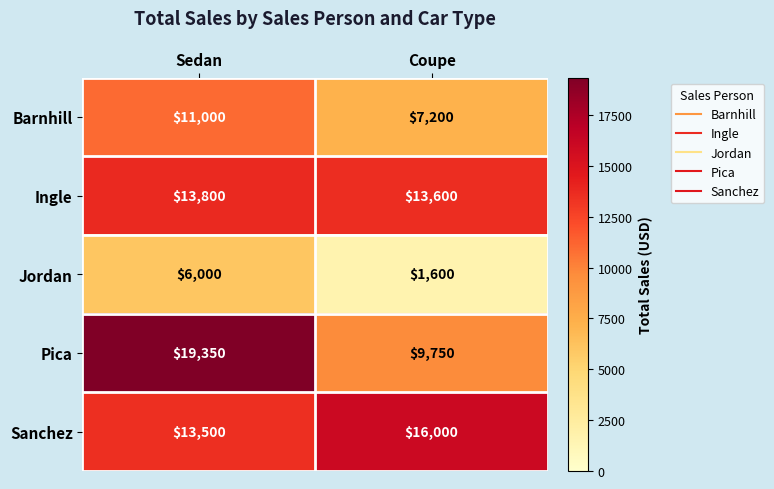

Which category has the highest value across all series?

Sedan